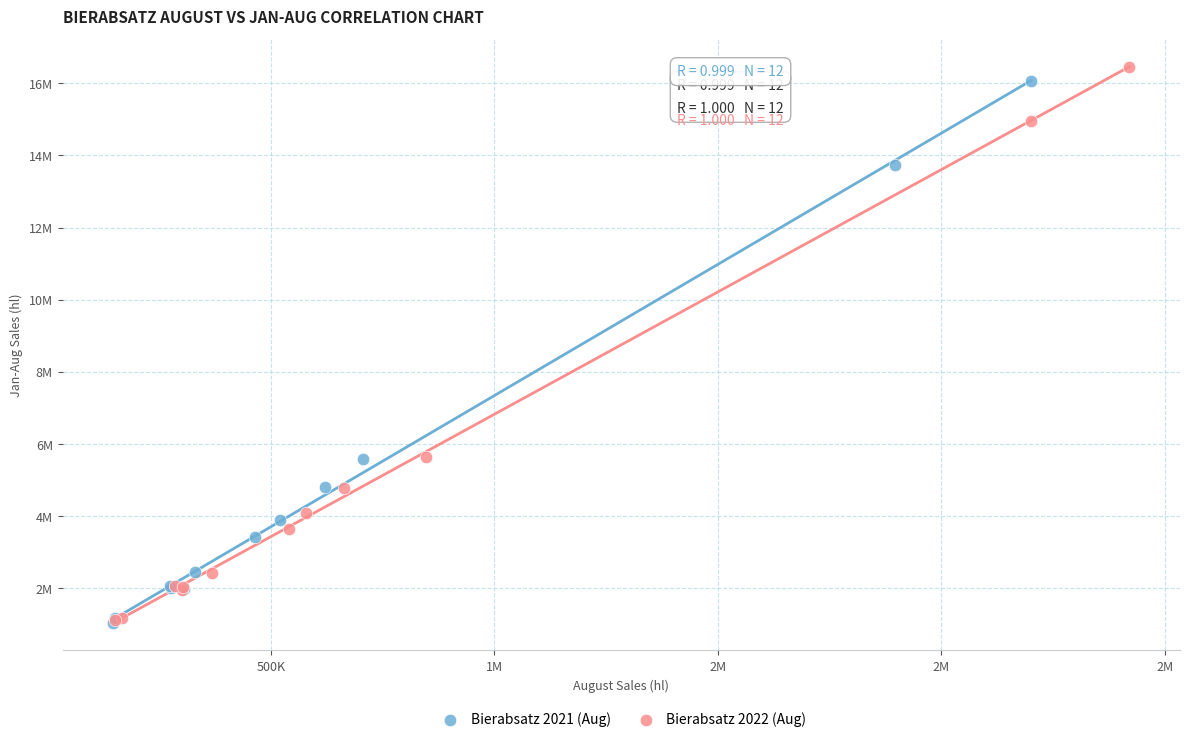

What are all the series names shown in the legend?

Bierabsatz 2021 (Aug), Bierabsatz 2022 (Aug)